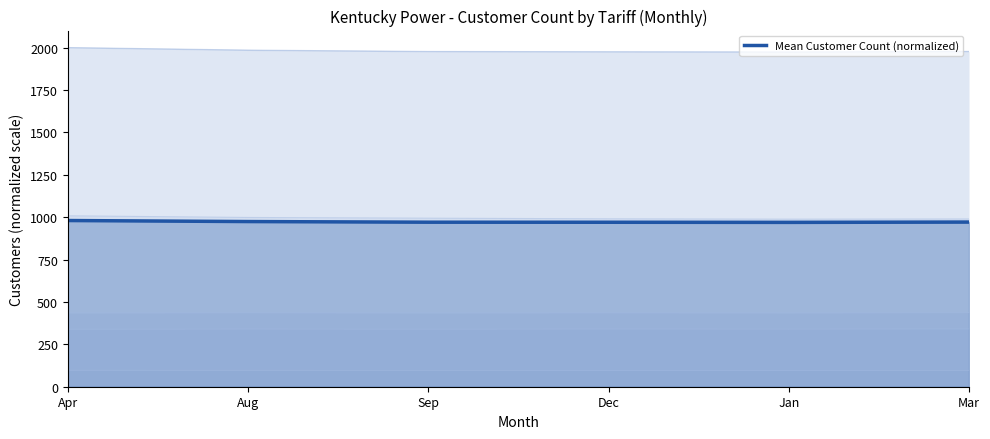

What is the label of the 2nd point from the right?

Jan